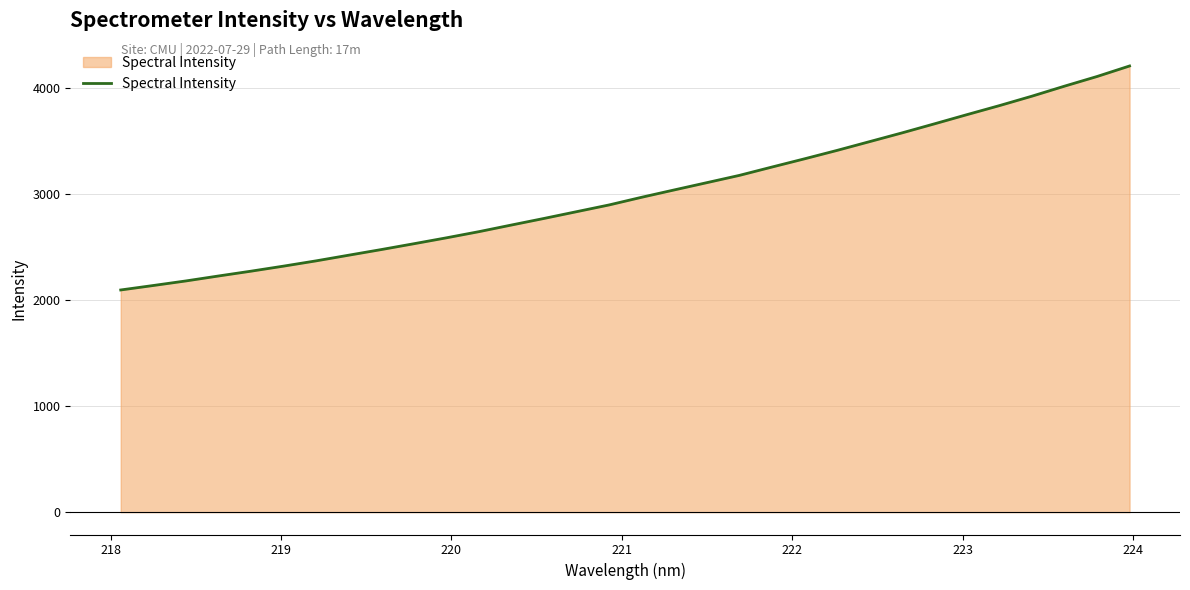

What is the maximum value shown in the chart?

4206.4